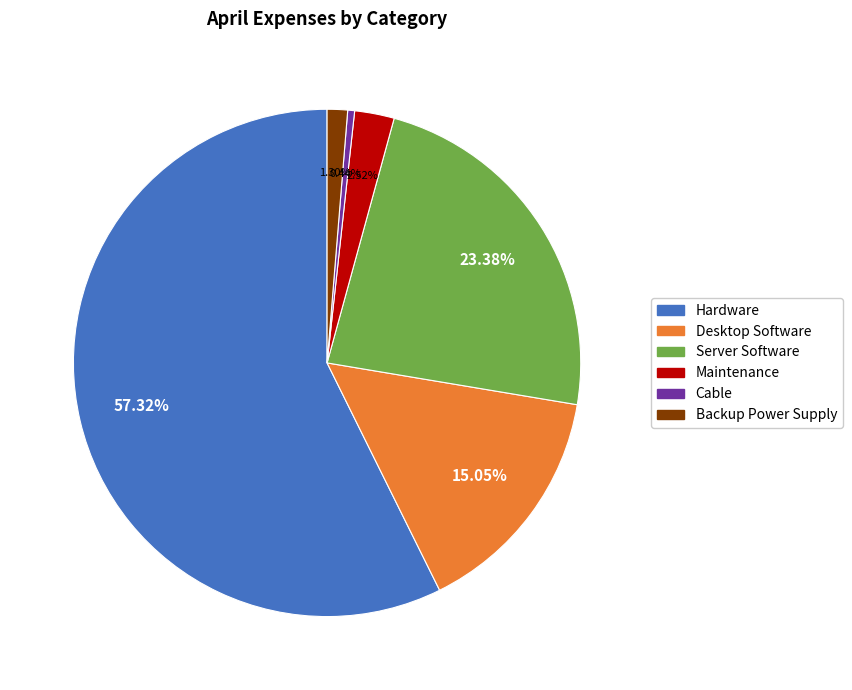

To the nearest percent, what percentage of the pie is Desktop Software?

15%